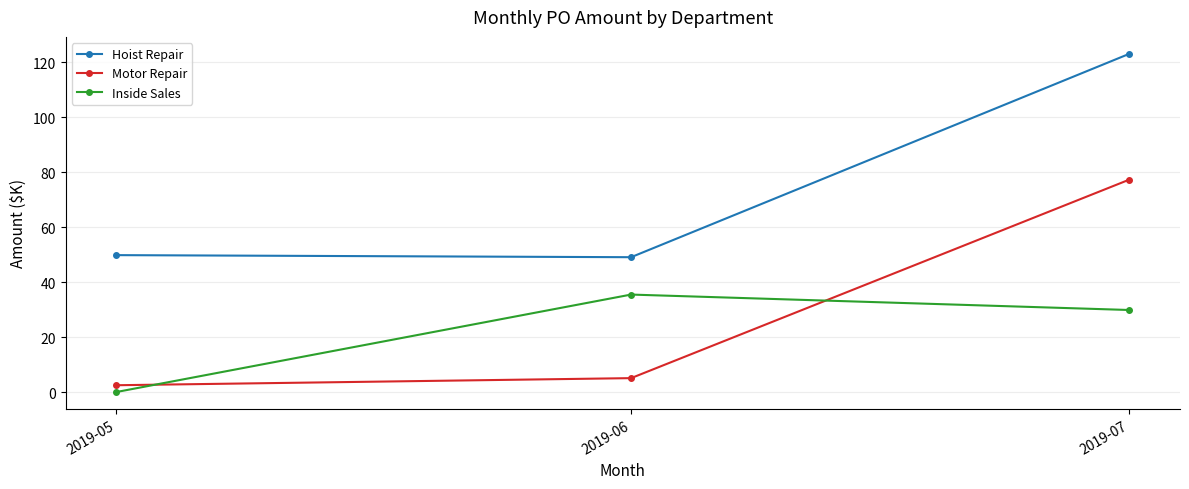

Reading right to left, extract all data points from this chart.

Hoist Repair: 2019-07=123.0	2019-06=49.0	2019-05=49.8
Motor Repair: 2019-07=77.2	2019-06=5.1	2019-05=2.5
Inside Sales: 2019-07=29.8	2019-06=35.4	2019-05=0.0